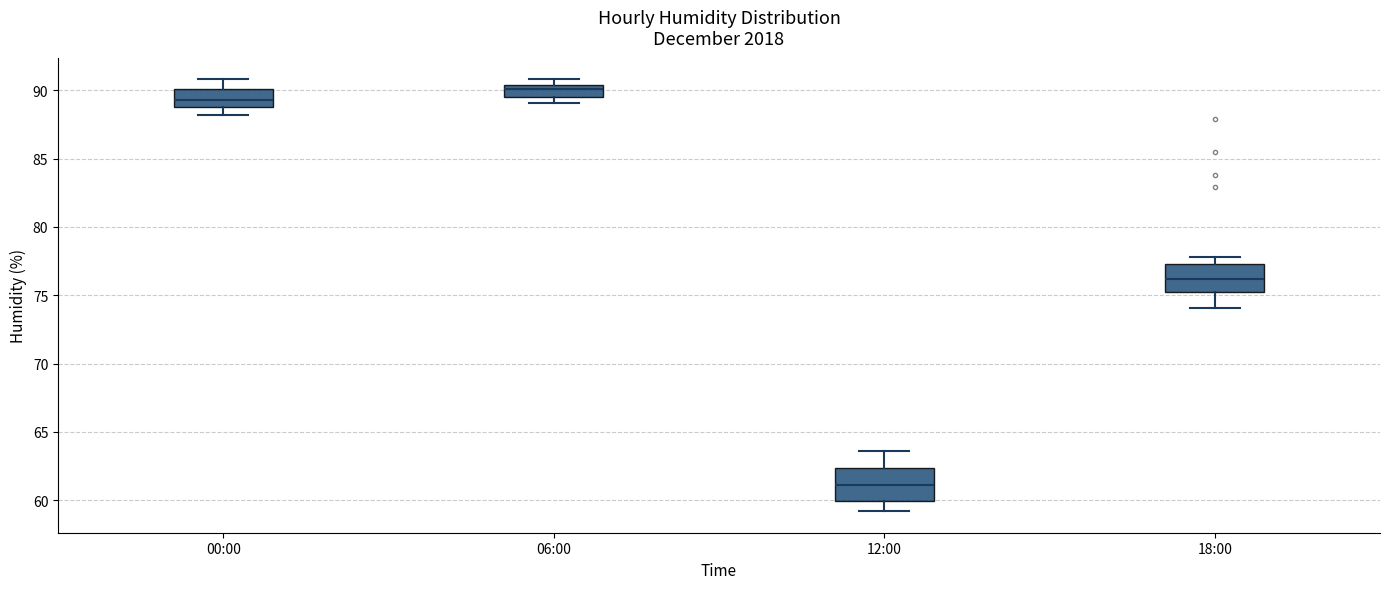

Reading left to right, transcribe this box plot: for each box, give where its median line is, the range the box spans, and where its two whiskers end, as read against the y-axis. The values are not printed on the chart, so give them approximately, as read against the axis.

00:00: median 89.5, box 89.0 to 90.0, whiskers 88.0 to 91.0
06:00: median 90.0, box 89.5 to 90.5, whiskers 89.0 to 91.0
12:00: median 61.0, box 60.0 to 62.5, whiskers 59.0 to 63.5
18:00: median 76.0, box 75.0 to 77.5, whiskers 74.0 to 78.0